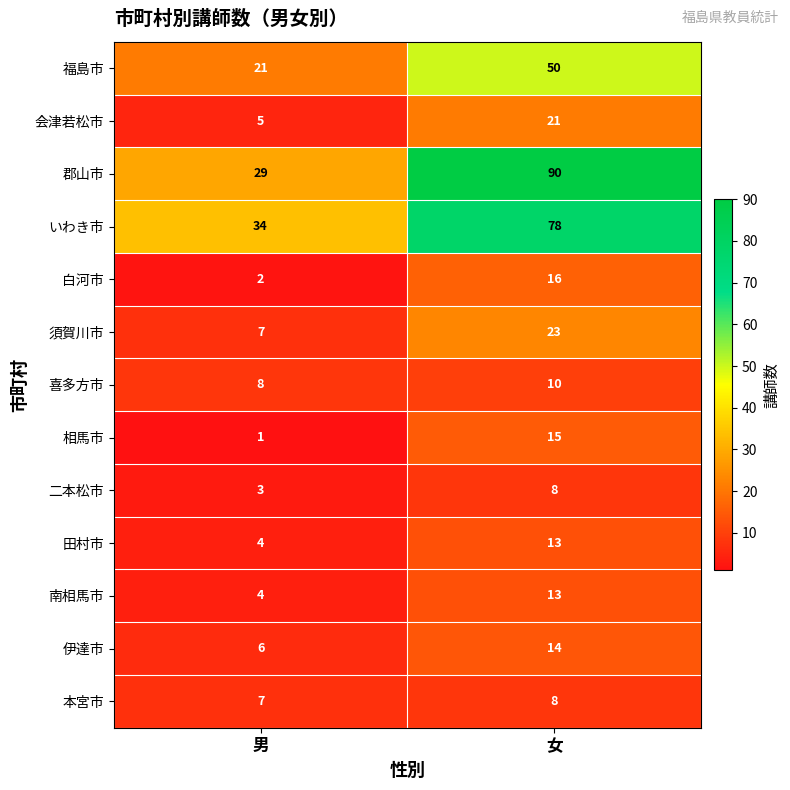

What is the smallest value displayed?

1